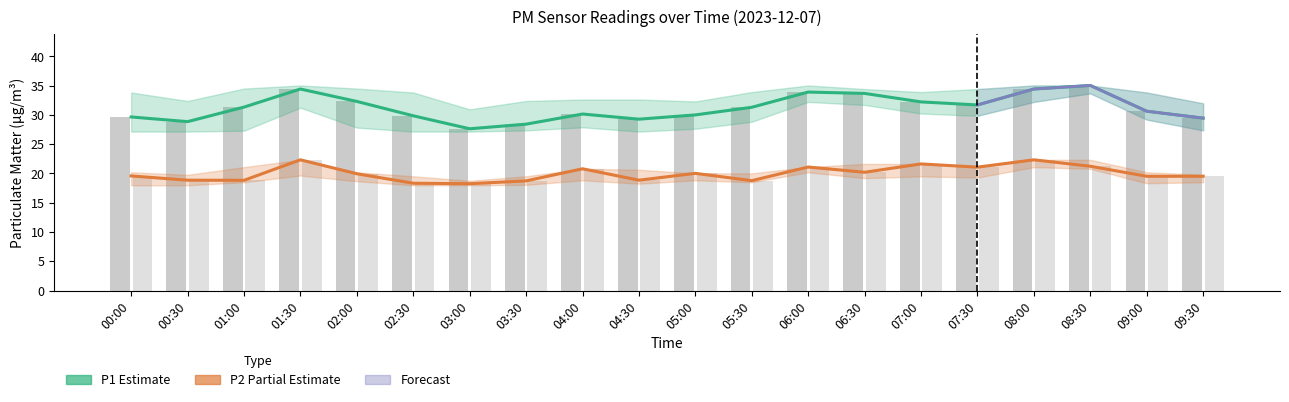

Where is P2 nearest to the value 20?

05:00